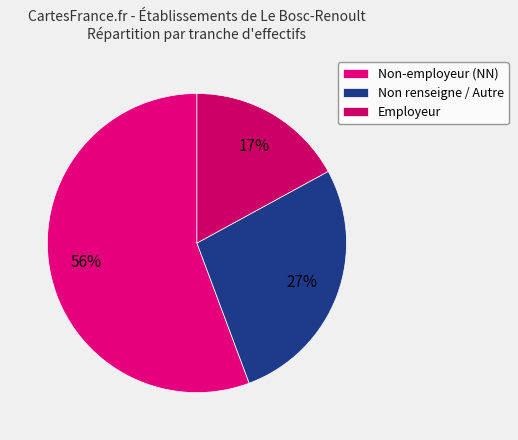

What is the largest slice in the pie chart?

Non-employeur (NN)